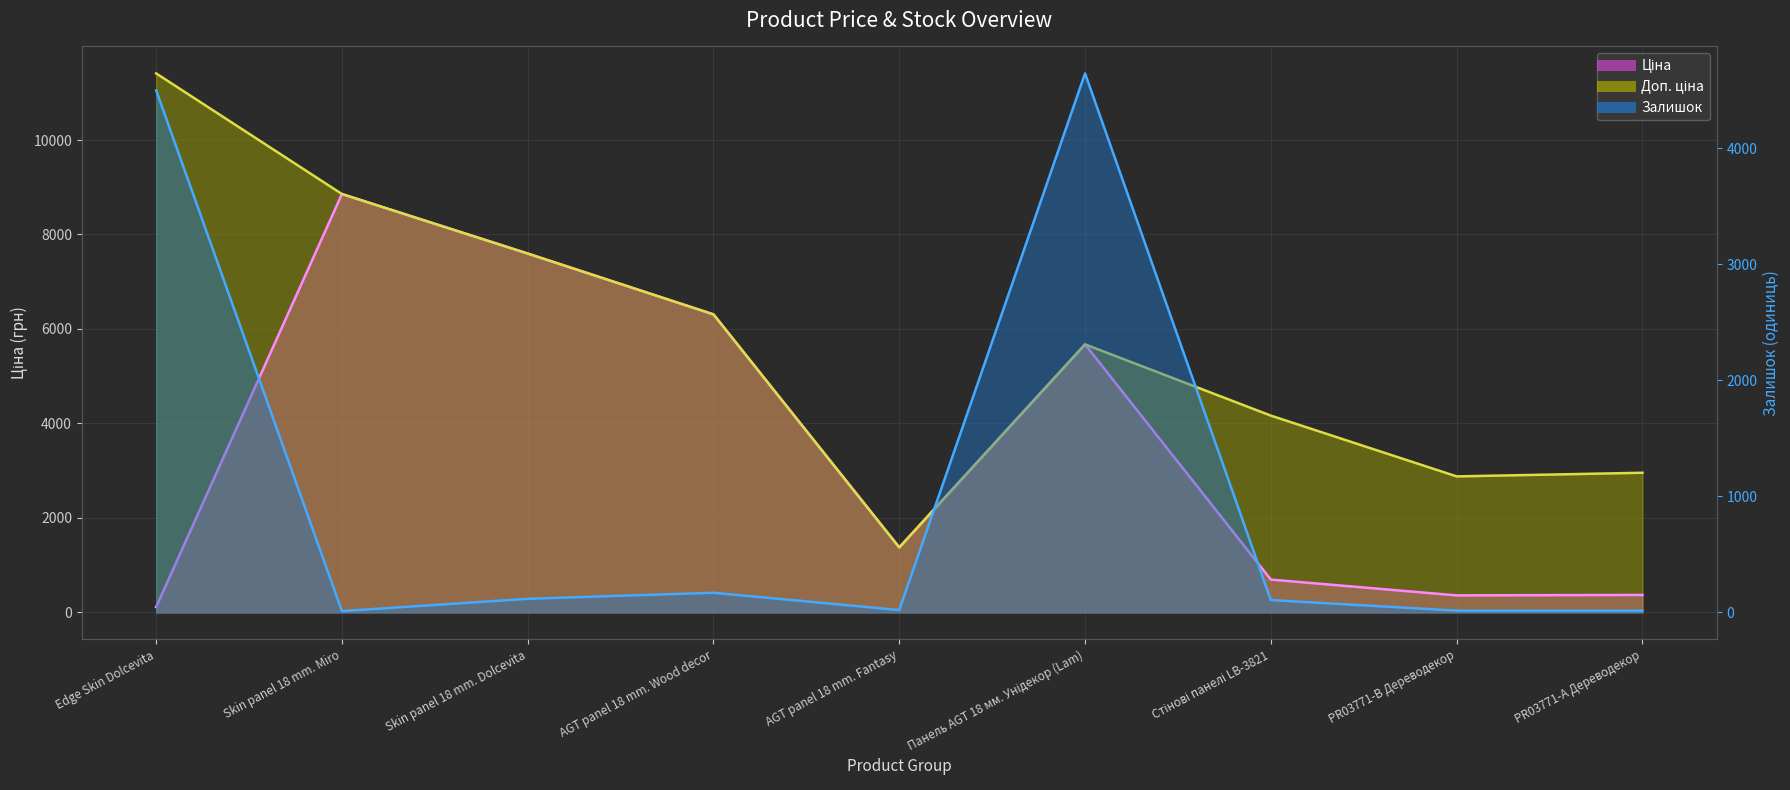

What is the highest value of the Доп. ціна series?

11410.0